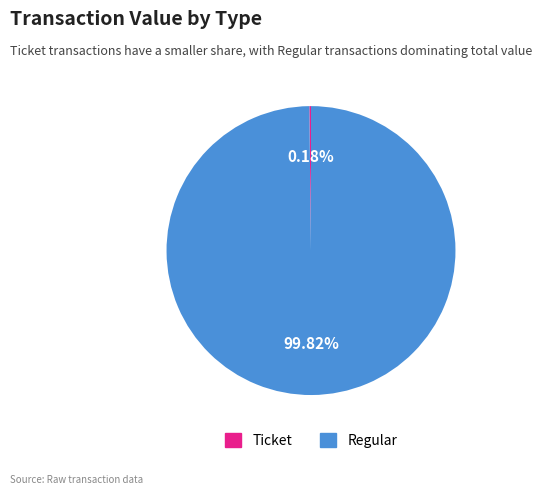

Which category has the biggest portion of the pie?

Regular